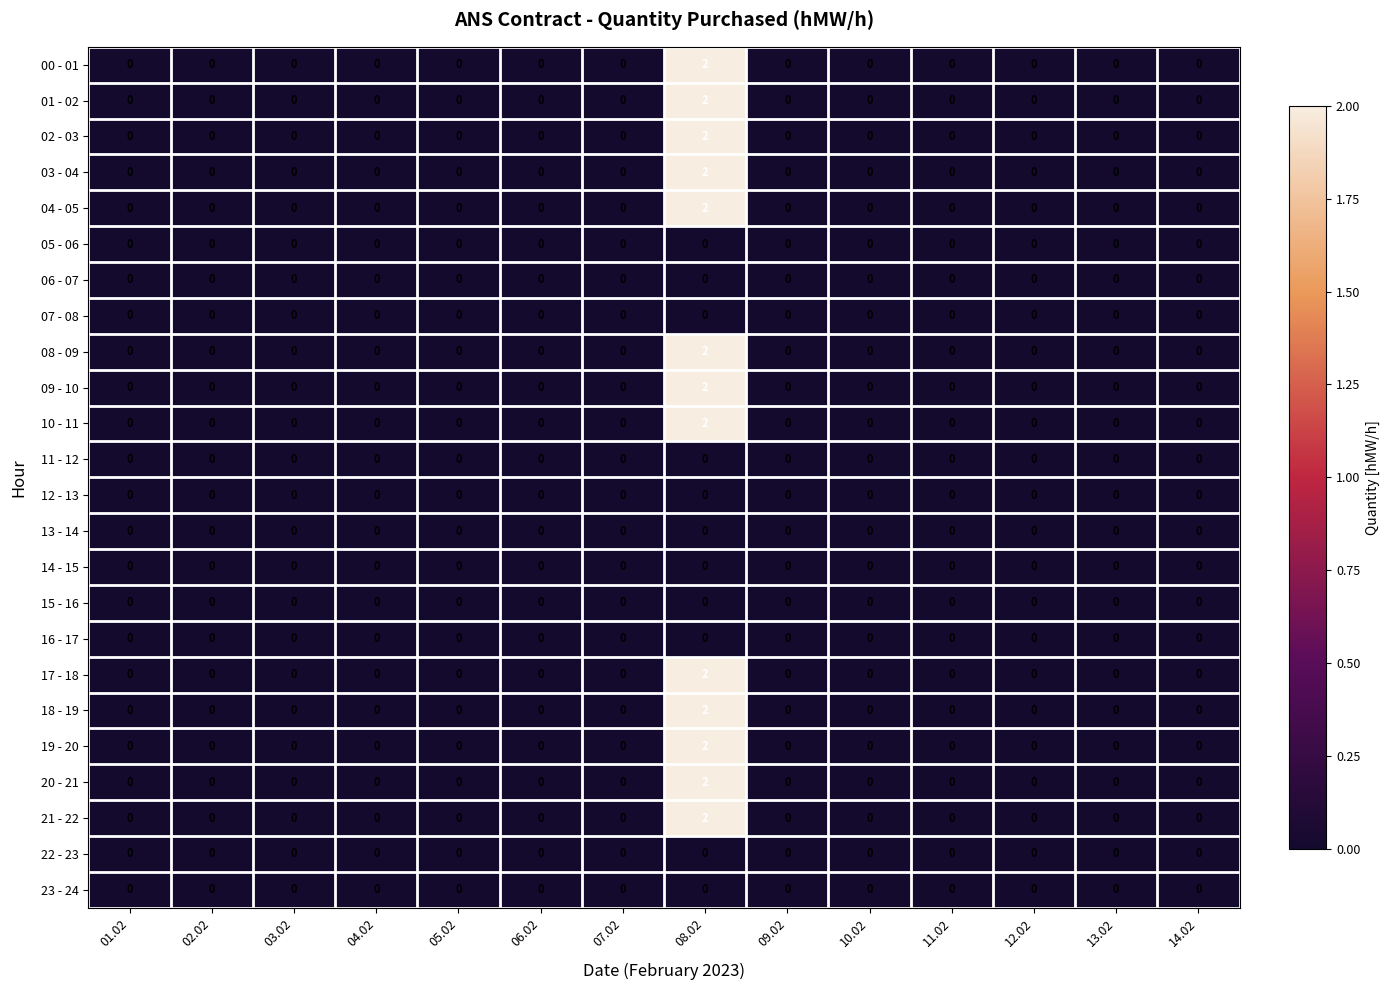

Which category has the highest value in the 18 - 19 series?

08.02